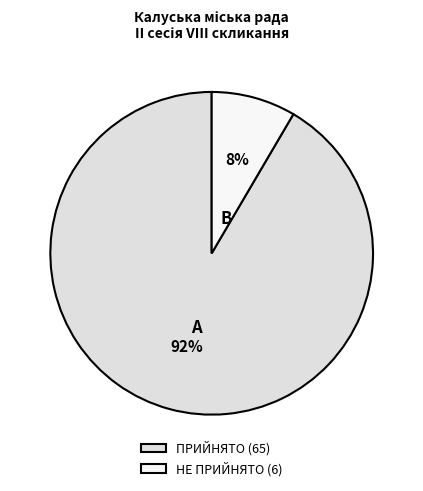

What is the smallest slice in the pie chart?

НЕ ПРИЙНЯТО